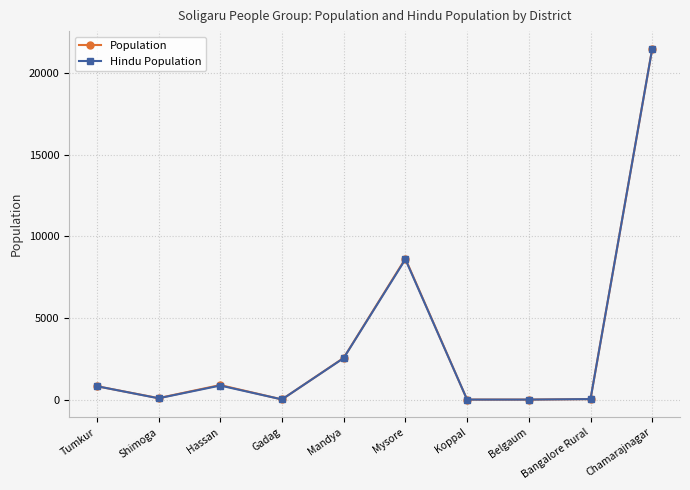

Is the value of Population at Chamarajnagar greater than the value of Hindu Population at Gadag?

Yes